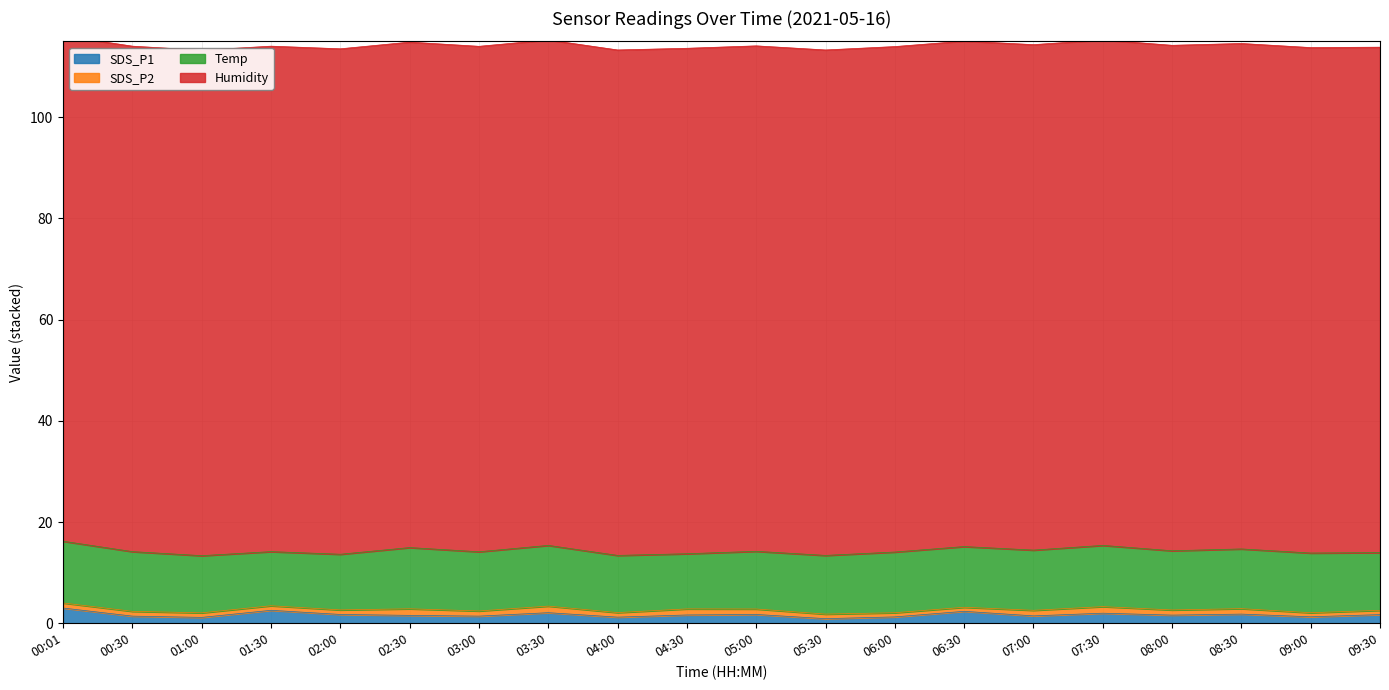

How many categories are shown in the chart?

20